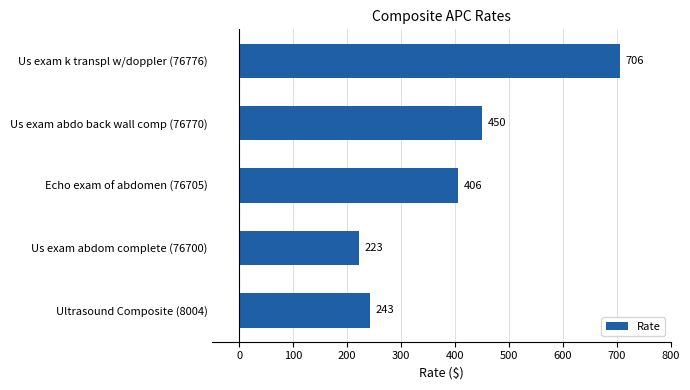

True or false: the data shows 121.3 at Us exam abdo back wall comp (76770).

False